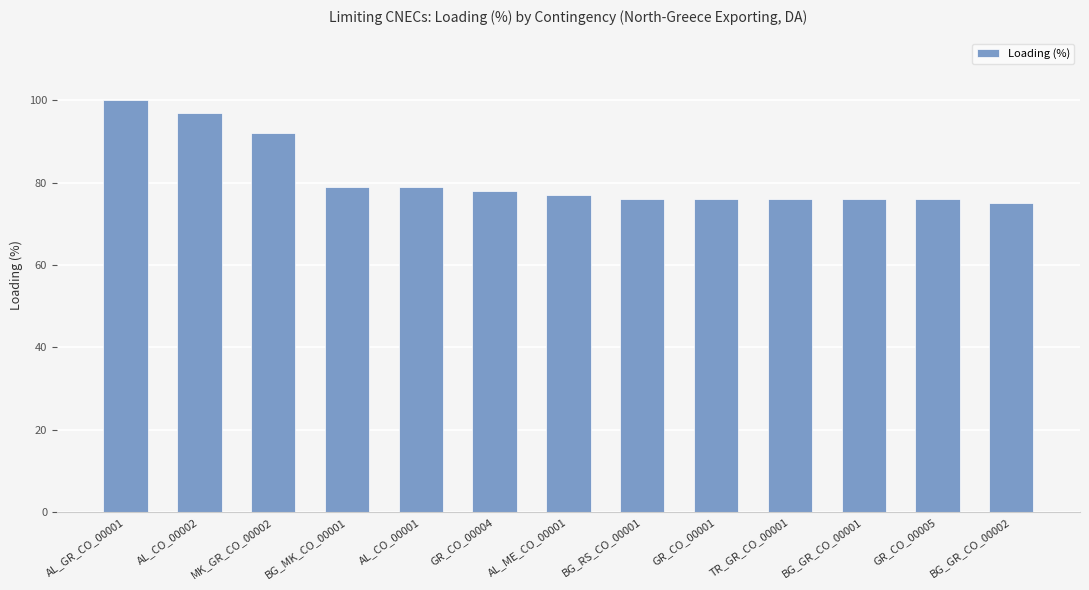

True or false: the data shows 133 at GR_CO_00004.

False